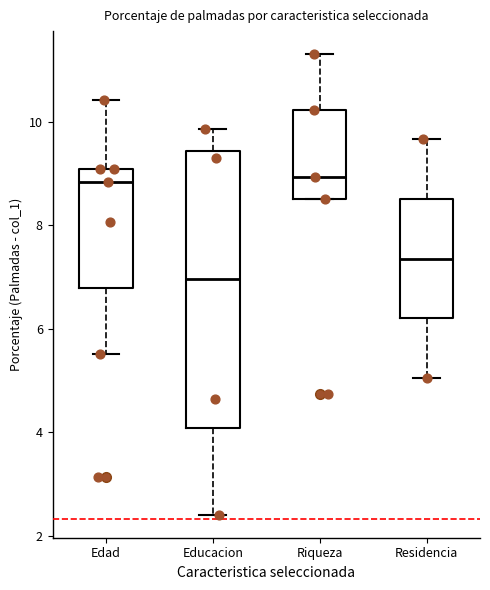

Reading left to right, read every box against the y-axis: the position of its median line, the range the box covers, and the ends of its whiskers. The values are not printed on the chart, so give them approximately, as read against the axis.

Edad: median 8.8, box 6.8 to 9.0, whiskers 5.6 to 10.4
Educacion: median 7.0, box 4.0 to 9.4, whiskers 2.4 to 9.8
Riqueza: median 9.0, box 8.6 to 10.2, whiskers 8.6 to 11.4
Residencia: median 7.4, box 6.2 to 8.6, whiskers 5.0 to 9.6